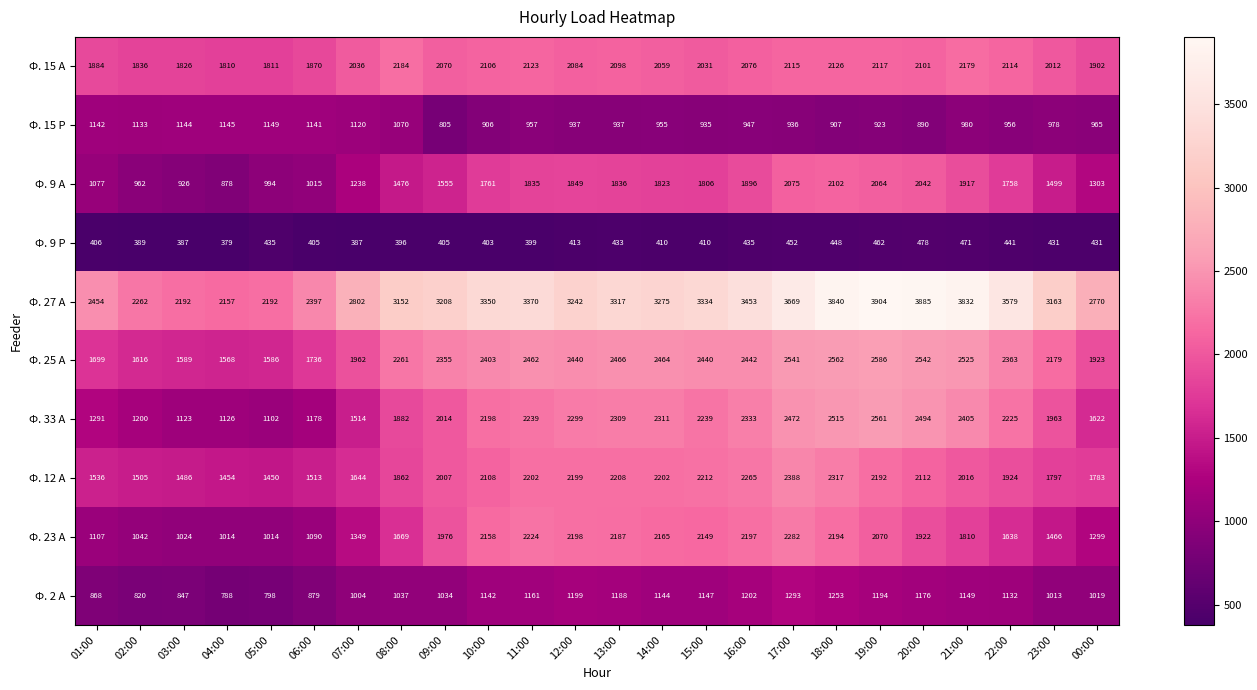

Which series has the widest spread of values?

Ф. 27 А